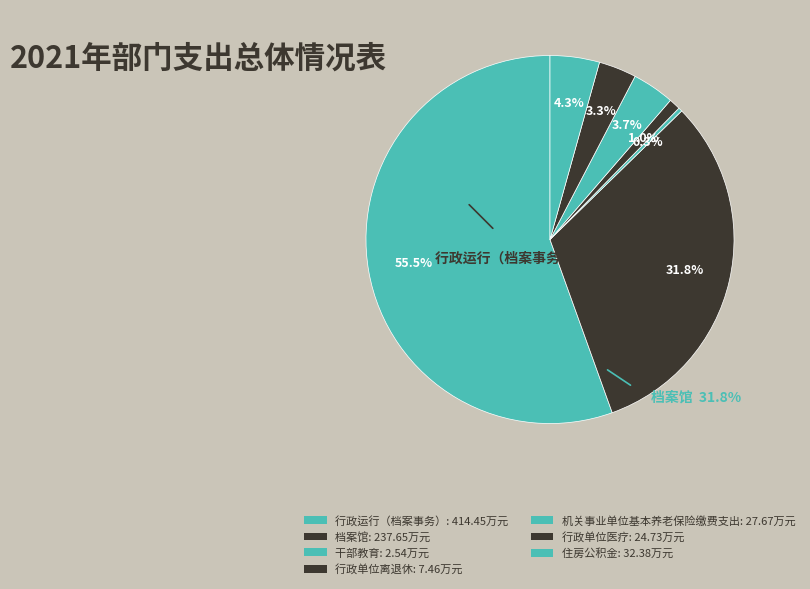

How many segments does this pie chart have?

7